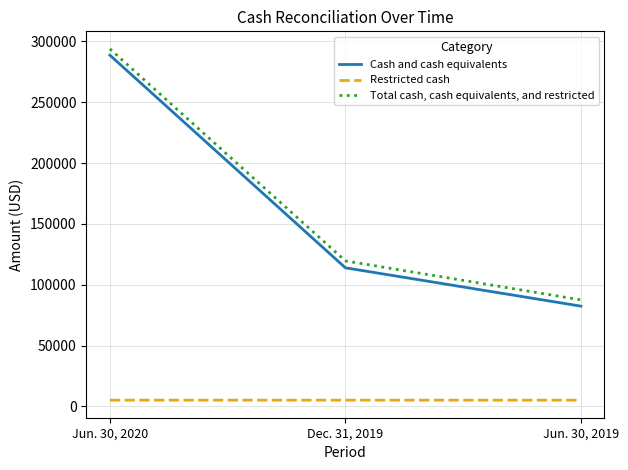

Which series has the largest range (max minus min)?

Total cash, cash equivalents, and restricted